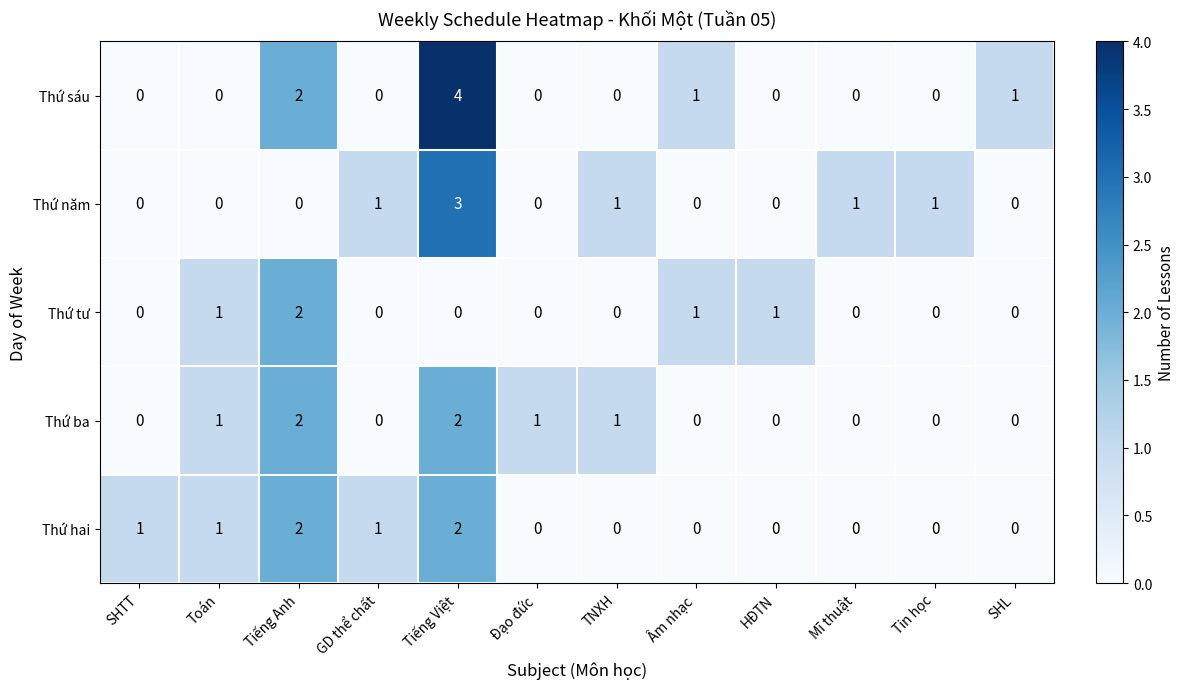

Where is Thứ sáu nearest to the value 2?

Tiếng Anh